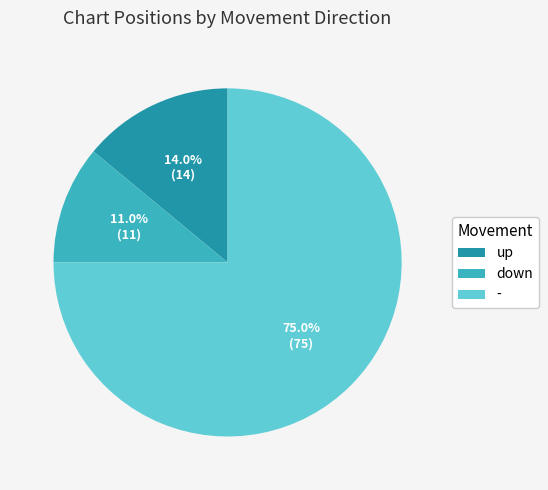

Which slice is the smallest?

down